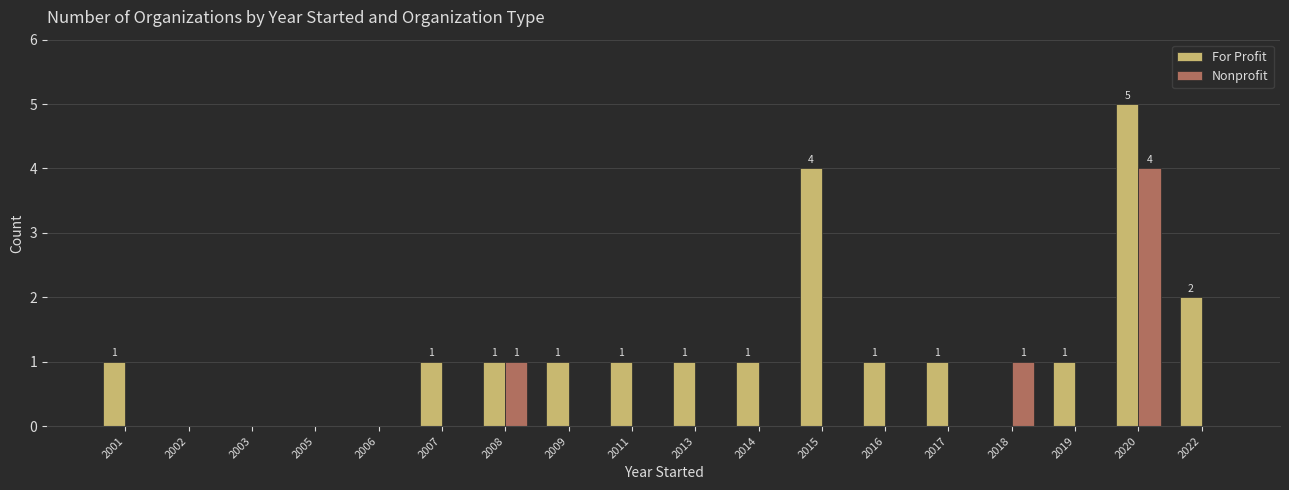

Count the number of data series in this chart.

2